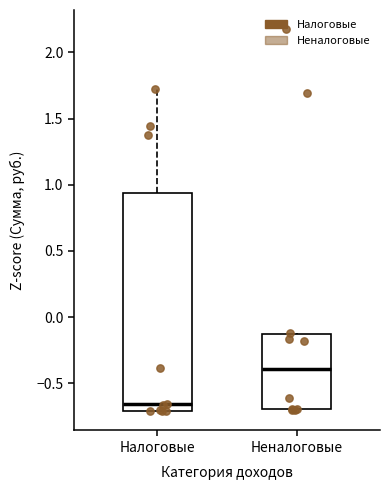

Reading left to right, transcribe this box plot: for each box, give where its median line is, the range the box spans, and where its two whiskers end, as read against the y-axis. The values are not printed on the chart, so give them approximately, as read against the axis.

Налоговые: median -0.65, box -0.70 to 0.95, whiskers -0.70 to 1.70
Неналоговые: median -0.40, box -0.70 to -0.15, whiskers -0.70 to -0.10